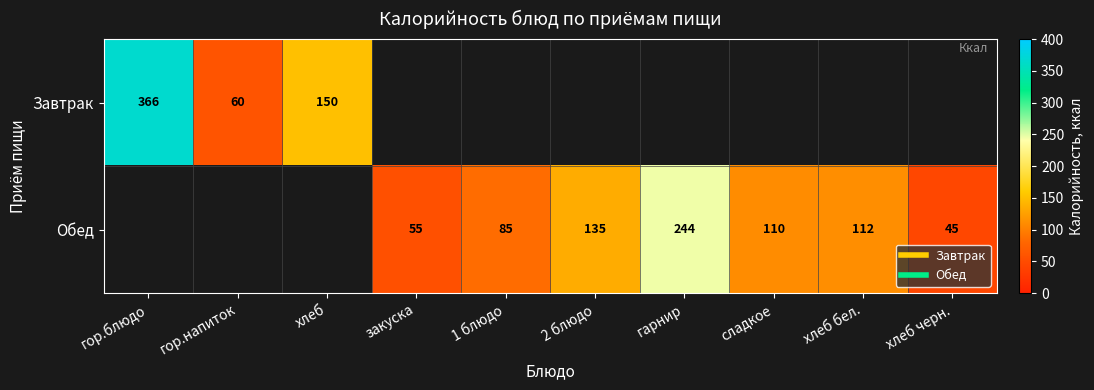

Between закуска and хлеб черн., which series saw the biggest shift?

Обед